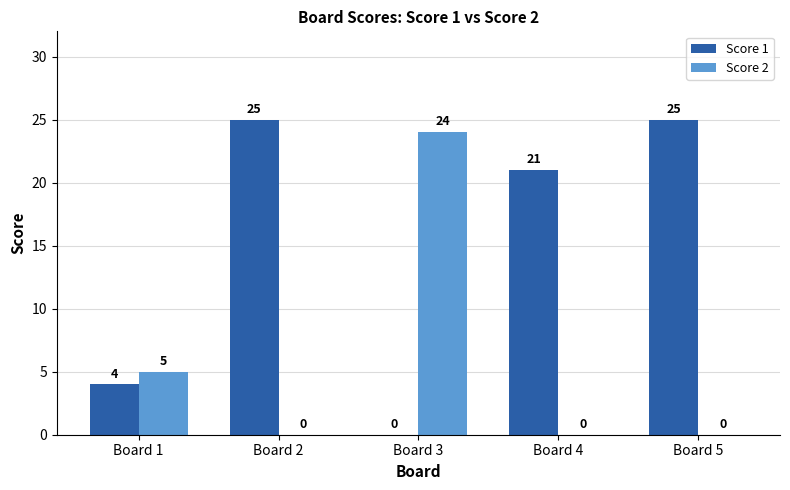

Between Board 1 and Board 4, which series saw the biggest shift?

Score 1